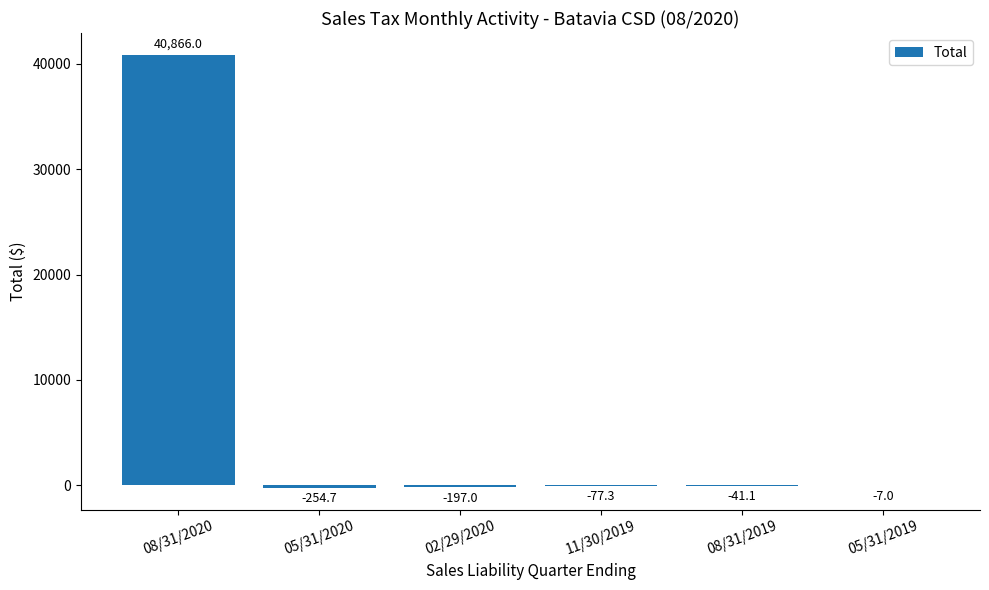

Are the bars grouped side by side (vs. stacked)?

No